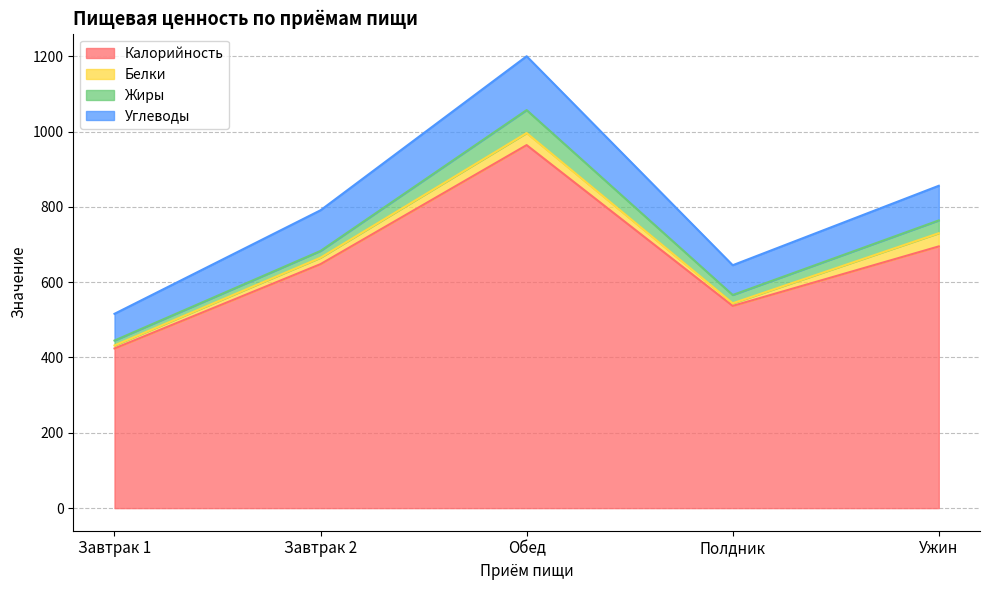

How many lines are shown in the chart?

4